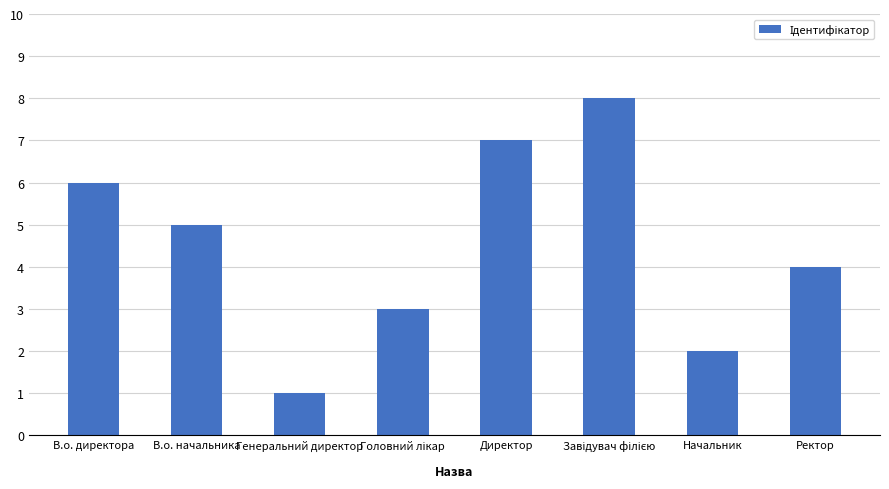

What is the greatest value displayed?

8